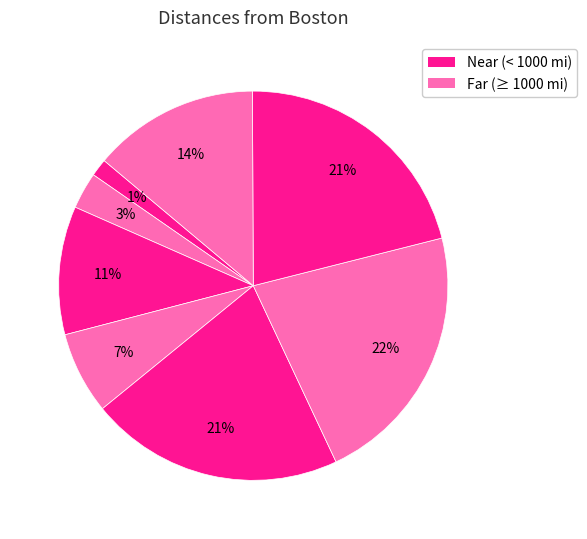

Count the number of slices in the pie.

8